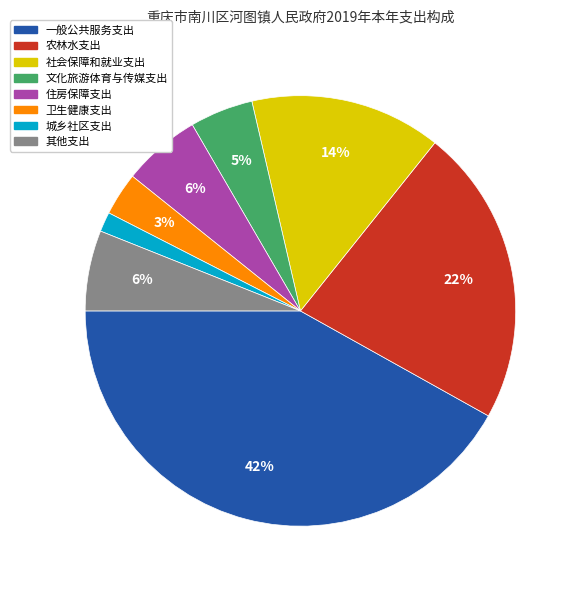

Does 农林水支出 account for over 50% of the chart?

No